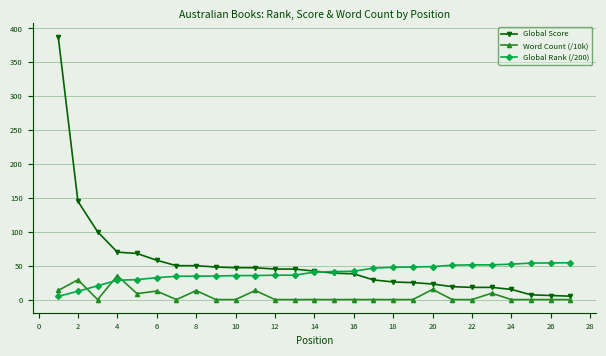

Which series has the largest range (max minus min)?

Global Score